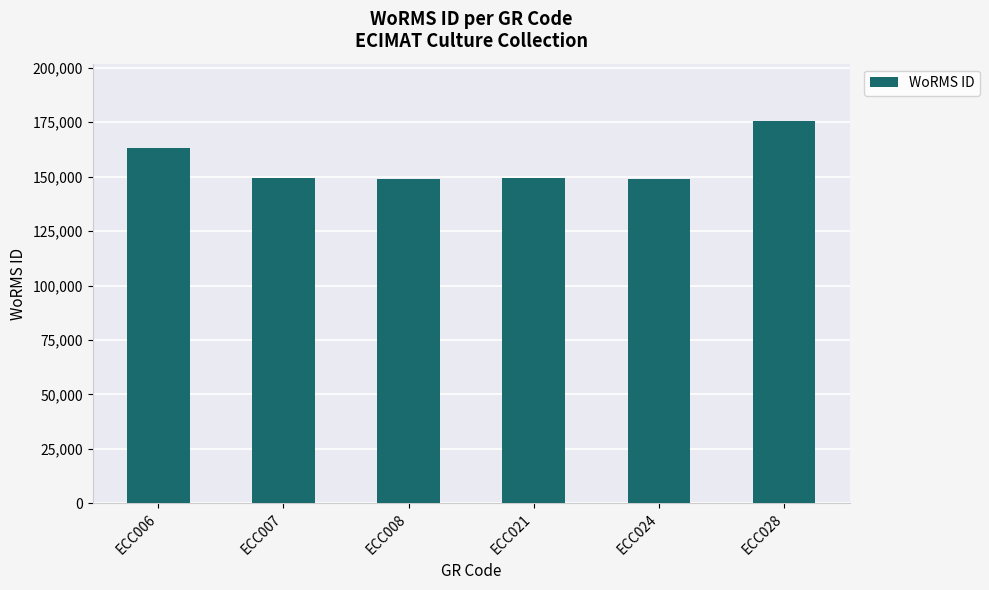

How many data points does each series have?

6